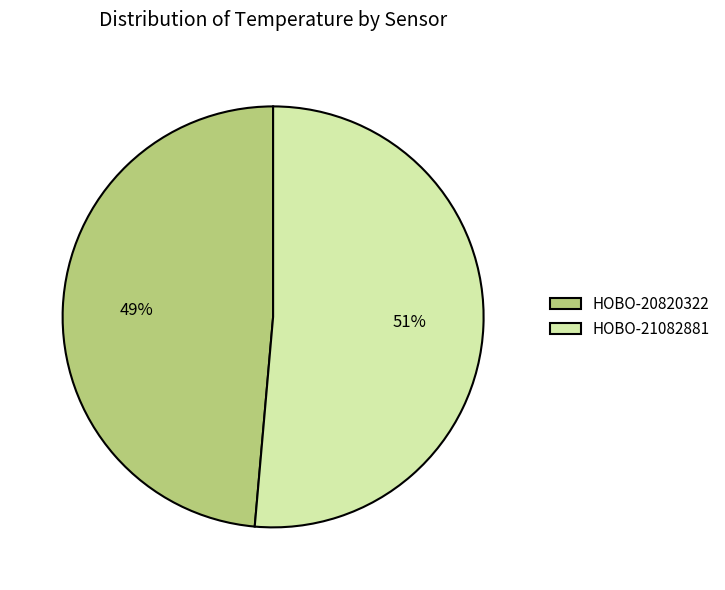

Rank the categories by value from highest to lowest.

HOBO-21082881, HOBO-20820322